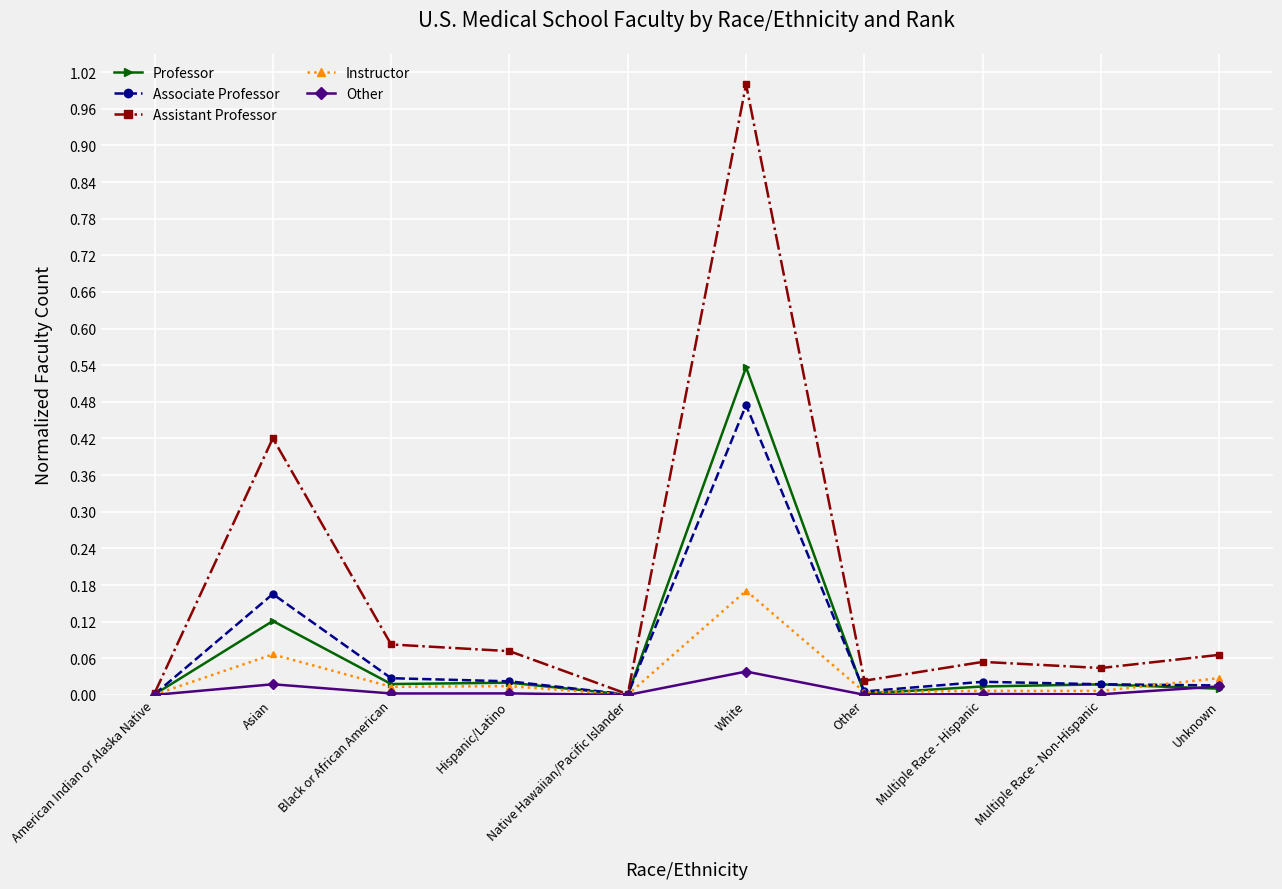

Is the value of Assistant Professor at Multiple Race - Non-Hispanic greater than the value of Instructor at Multiple Race - Non-Hispanic?

Yes